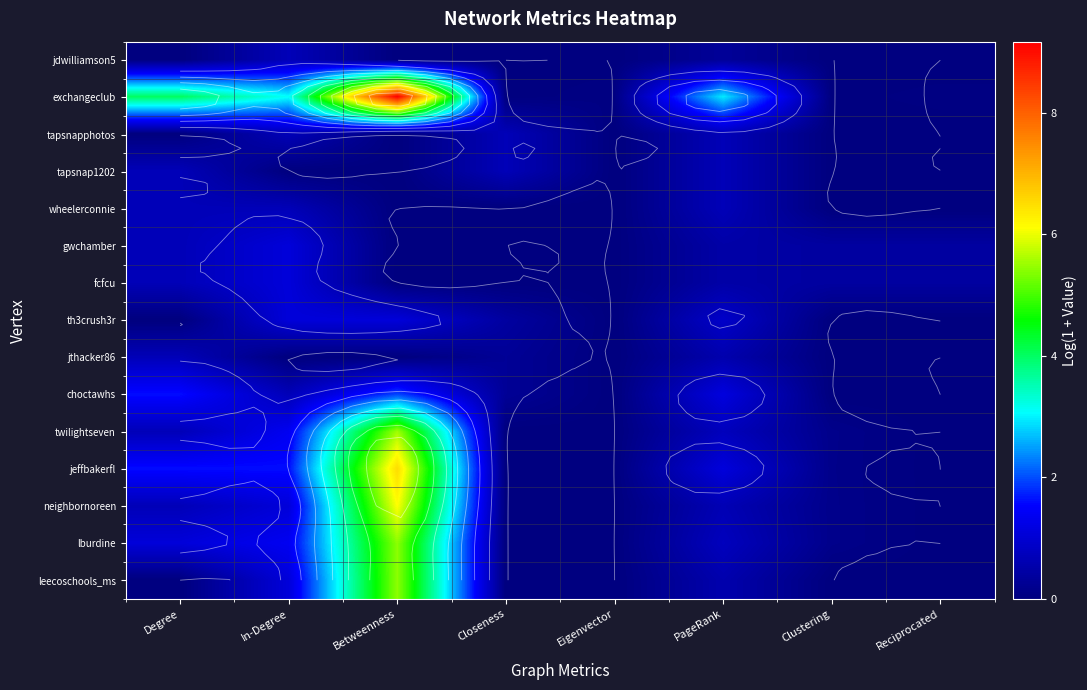

List the labels in order of th3crush3r value, largest first.

In-Degree, Betweenness, PageRank, Closeness, Degree, Eigenvector, Clustering, Reciprocated